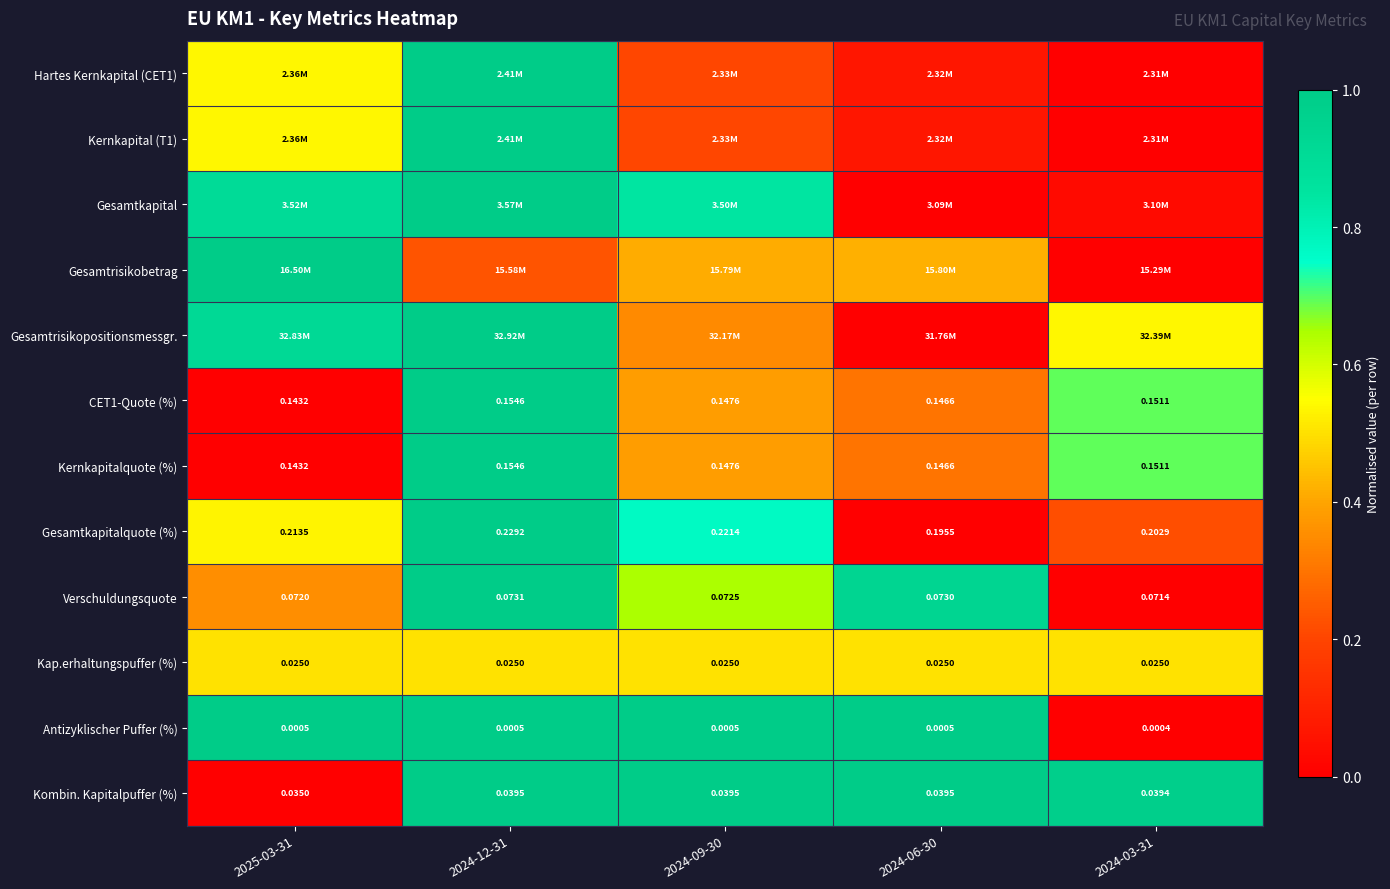

At which category does the chart reach its peak across all series?

2024-12-31